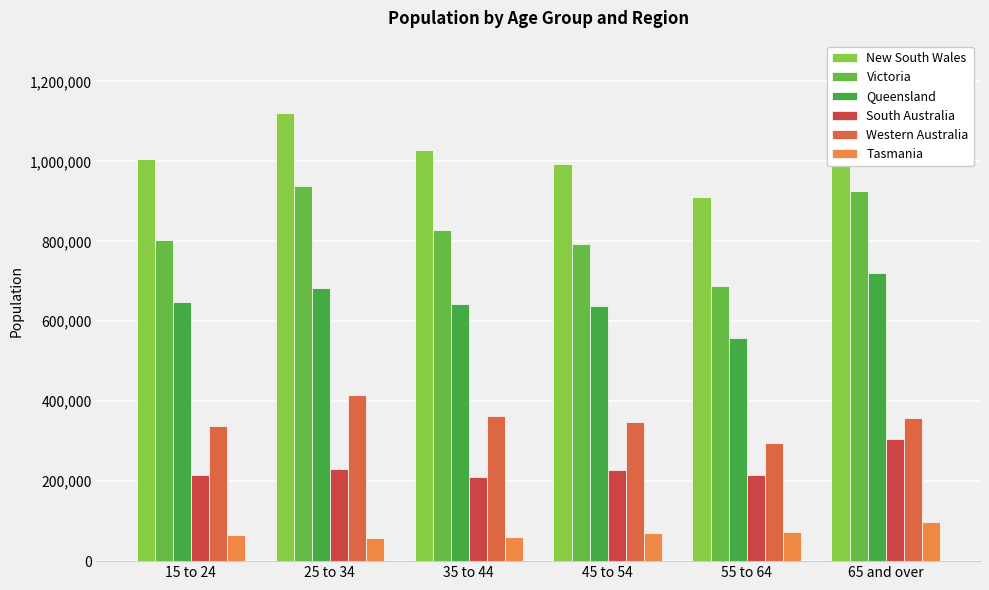

Rank the series by their maximum value, from lowest to highest.

Tasmania, South Australia, Western Australia, Queensland, Victoria, New South Wales